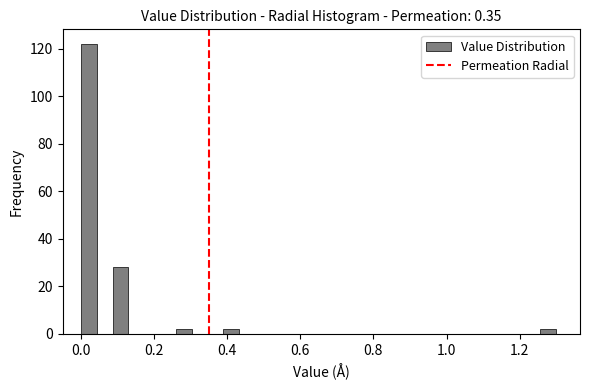

Read against the x-axis, roughly where is the centre of the tallest bar?

0.02